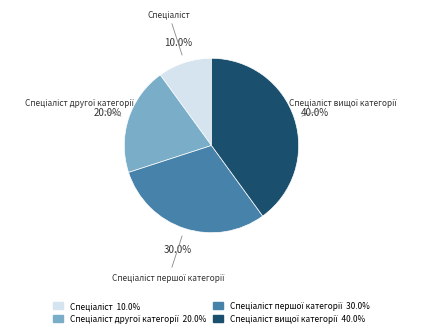

Is there a majority slice in this chart?

No